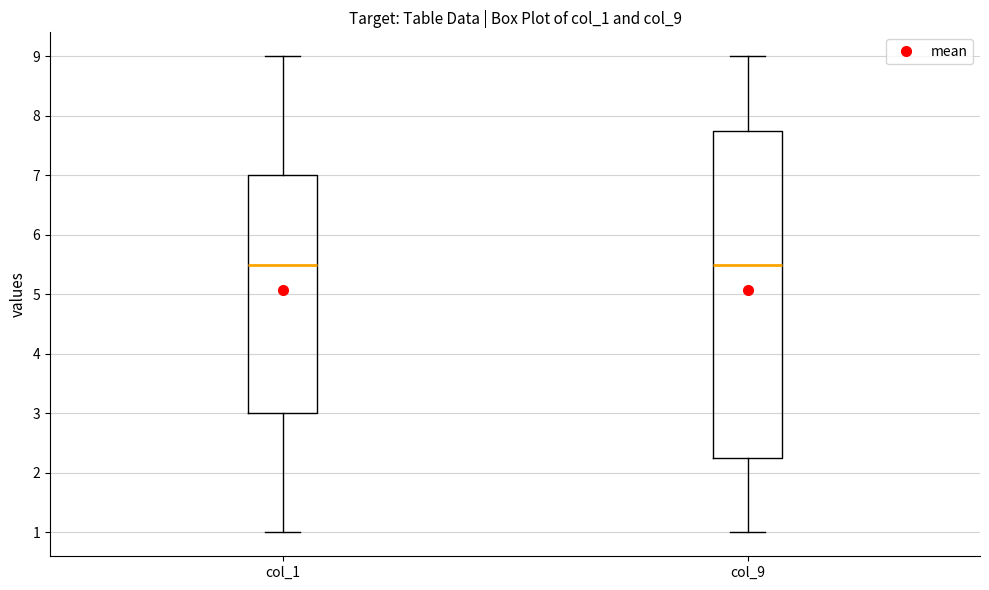

Reading left to right, read every box against the y-axis: the position of its median line, the range the box covers, and the ends of its whiskers. The values are not printed on the chart, so give them approximately, as read against the axis.

col_1: median 5.5, box 3.0 to 7.0, whiskers 1.0 to 9.0
col_9: median 5.5, box 2.3 to 7.8, whiskers 1.0 to 9.0